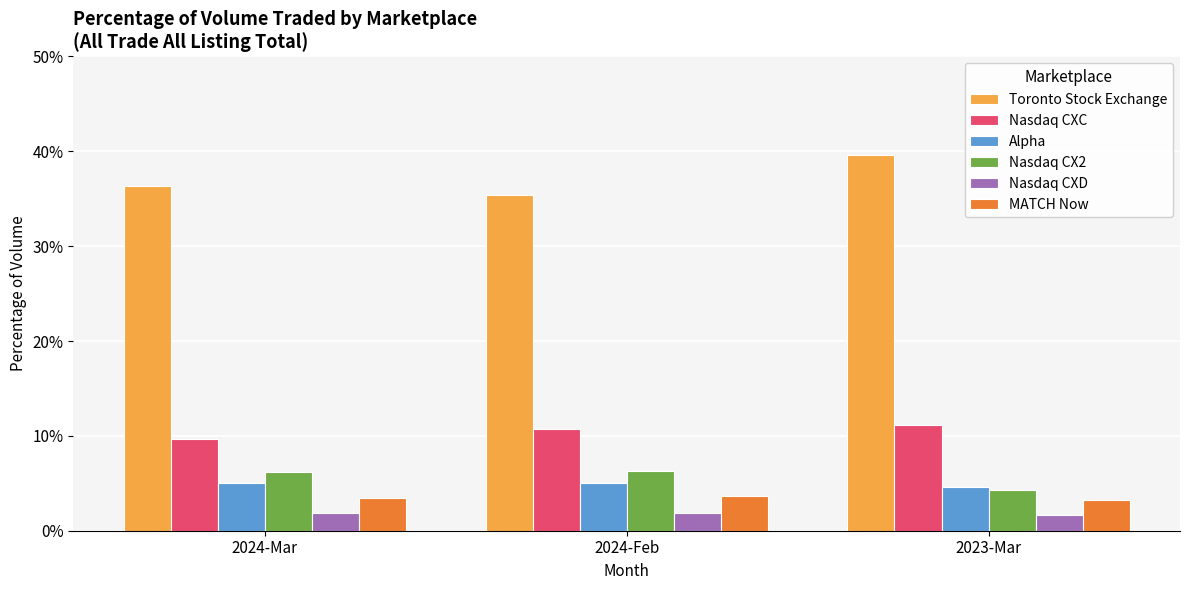

Between 2024-Feb and 2023-Mar, which series saw the biggest shift?

Toronto Stock Exchange